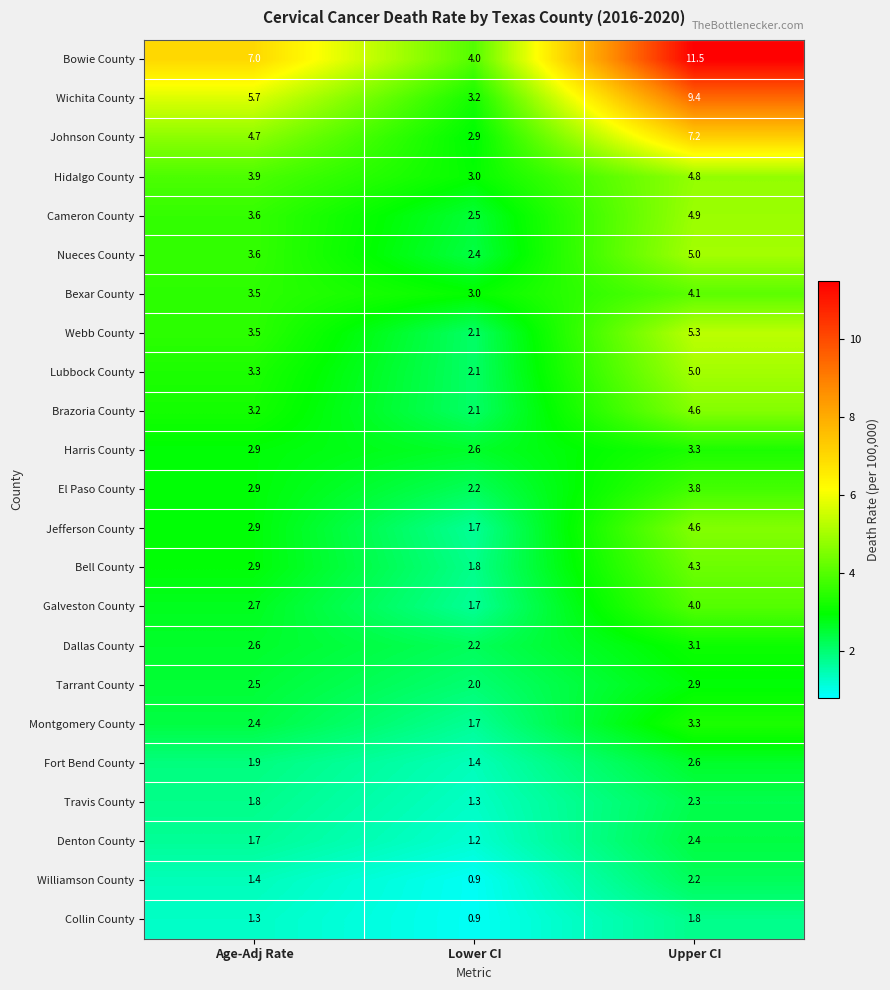

List the labels in order of Brazoria County value, smallest first.

Lower CI, Age-Adj Rate, Upper CI